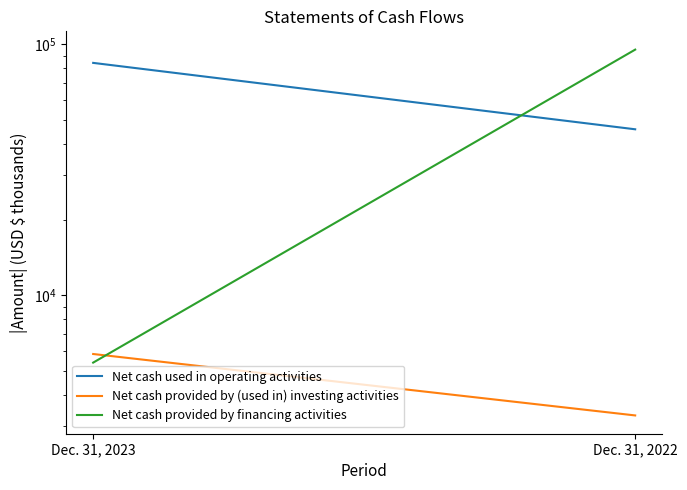

How many data points does each series have?

2